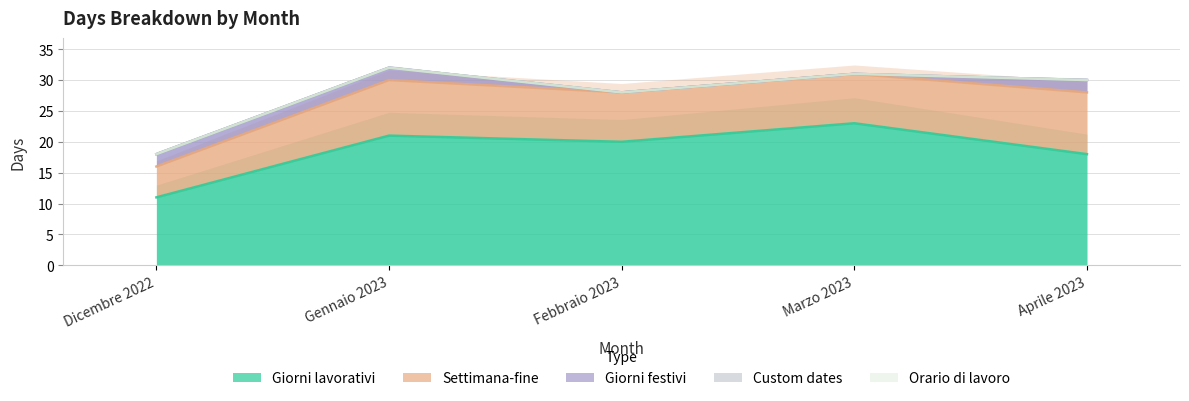

True or false: Giorni festivi and Giorni lavorativi intersect in this chart.

False